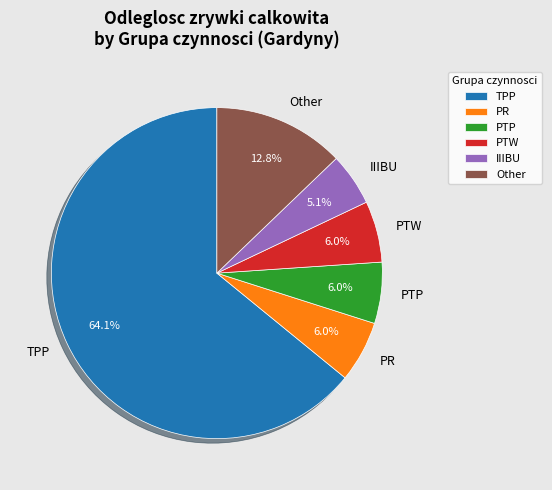

What percentage is the PR slice, to the nearest percent?

6%